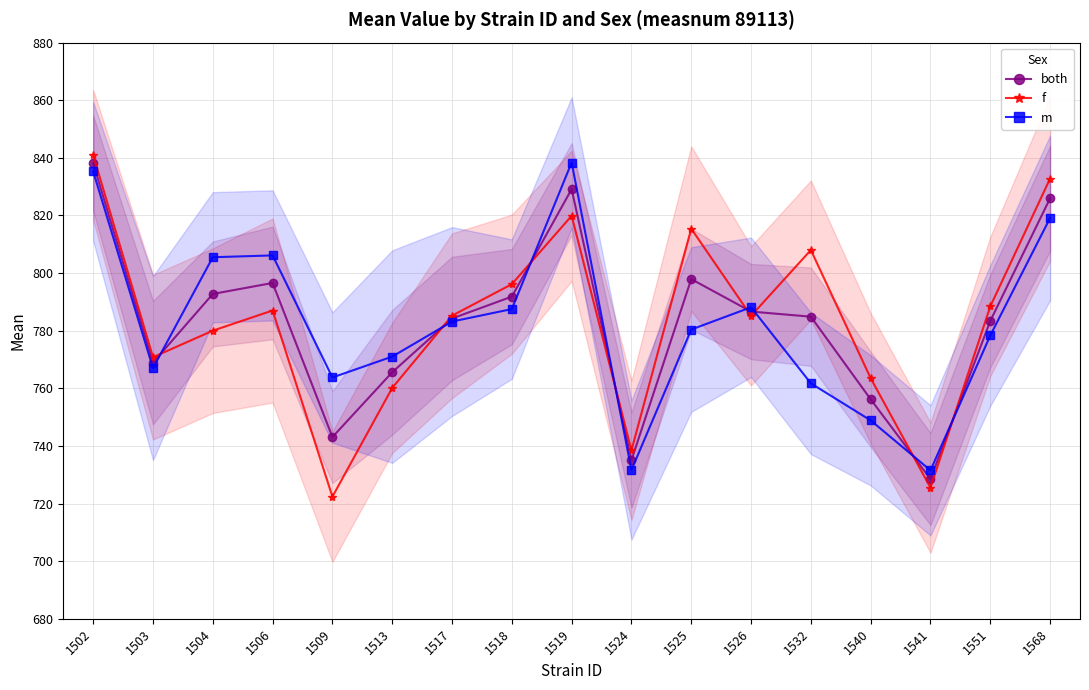

Reading left to right, list all the values displayed in this chart.

both: 1502=838.1	1503=768.9	1504=792.8	1506=796.6	1509=743.1	1513=765.6	1517=784.2	1518=791.8	1519=829.1	1524=735.0	1525=797.9	1526=786.6	1532=784.9	1540=756.2	1541=728.5	1551=783.4	1568=826.0
f: 1502=841.0	1503=770.8	1504=780.0	1506=787.0	1509=722.4	1513=760.1	1517=785.2	1518=796.1	1519=819.9	1524=738.4	1525=815.4	1526=785.1	1532=808.0	1540=763.5	1541=725.5	1551=788.4	1568=832.8
m: 1502=835.3	1503=767.0	1504=805.5	1506=806.1	1509=763.8	1513=771.0	1517=783.2	1518=787.5	1519=838.4	1524=731.6	1525=780.4	1526=788.1	1532=761.7	1540=748.9	1541=731.5	1551=778.3	1568=819.1